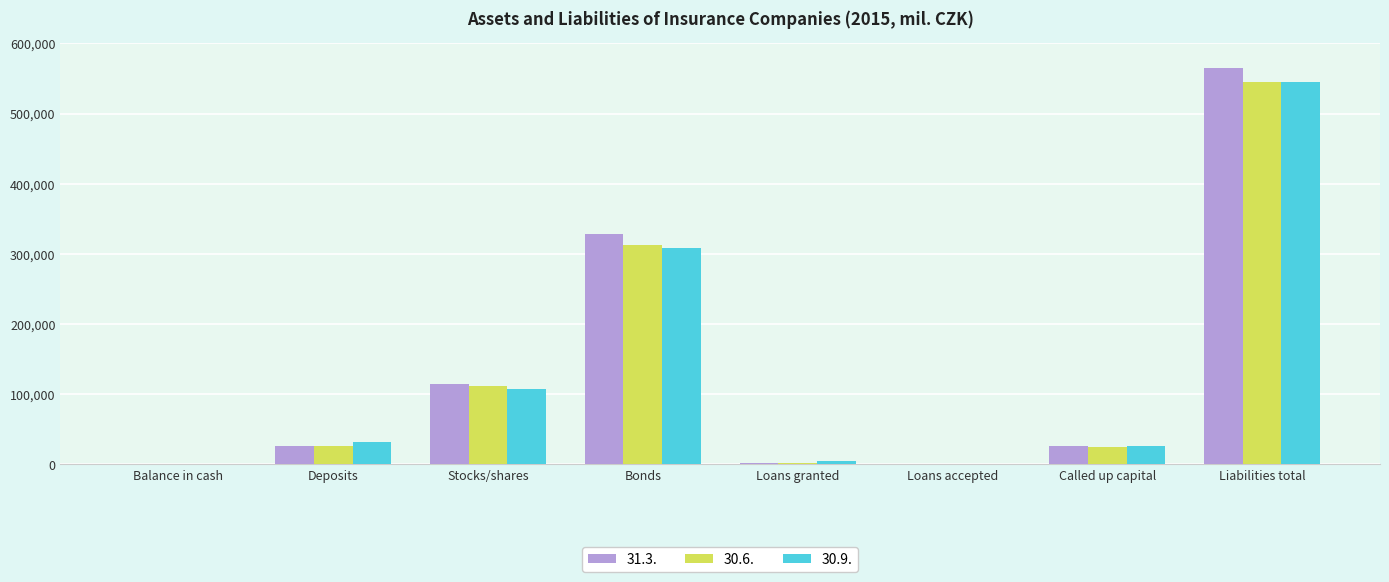

What is the maximum value for 30.6.?

544494